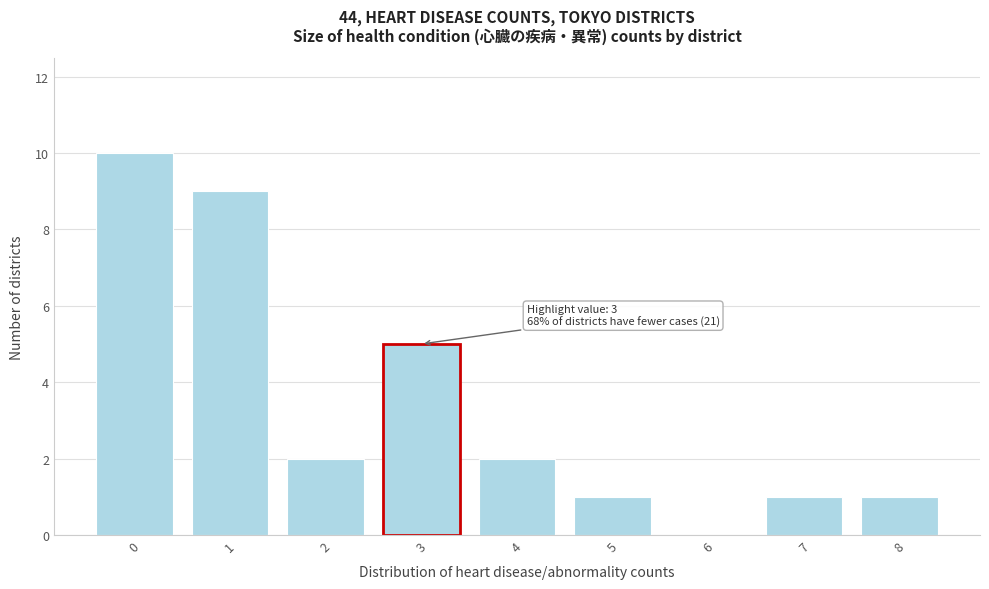

Reading left to right, transcribe all the data shown in this chart.

0=10	1=9	2=2	3=5	4=2	5=1	6=0	7=1	8=1